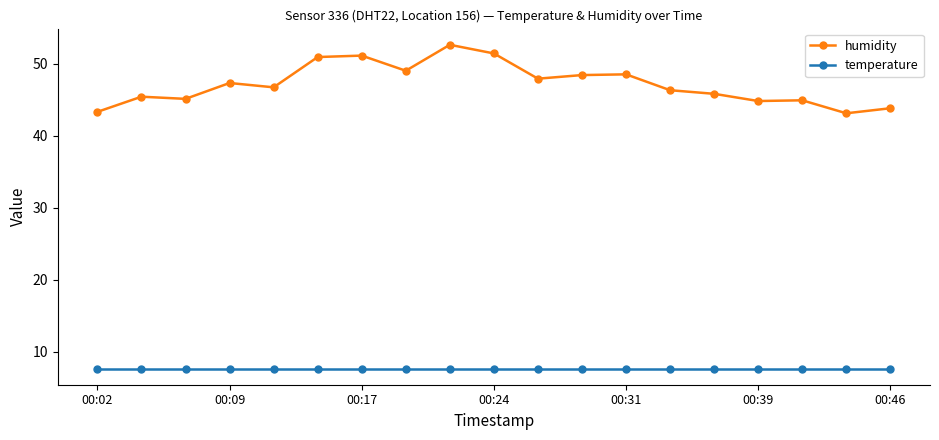

What is the lowest value of the temperature series?

7.7